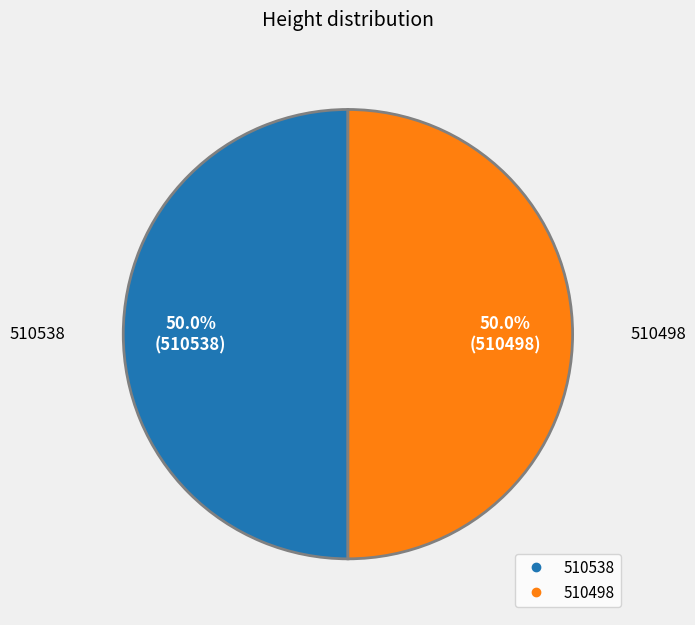

How many slices are in this pie chart?

2